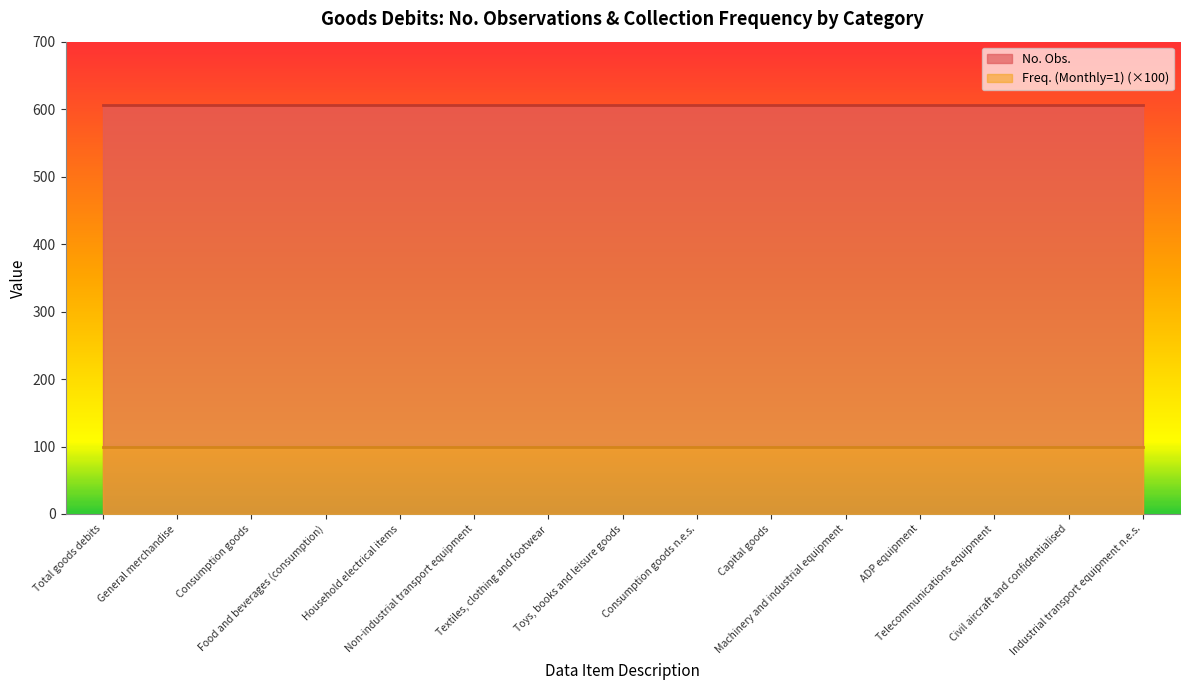

The Freq. (Monthly=1) series shows 1 at Textiles, clothing and footwear. True or false?

True